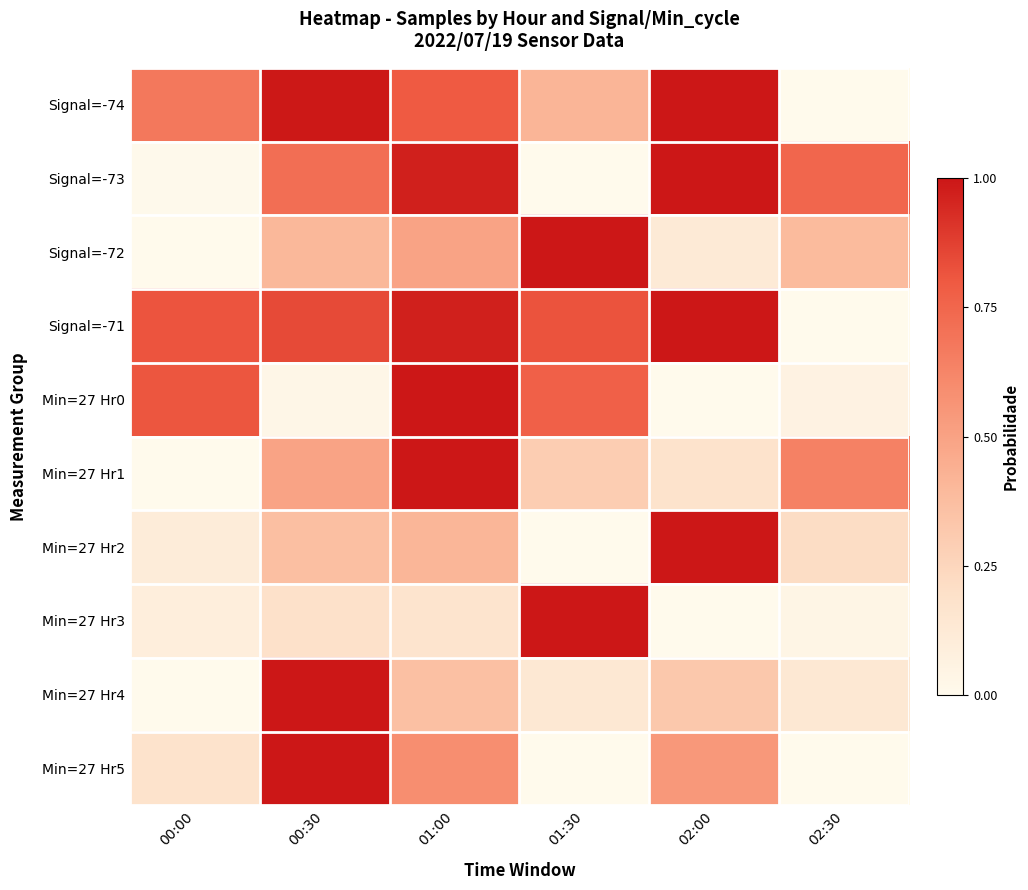

Reading left to right, what are all the values shown in this chart?

Signal=-74: 00:00=0.7	00:30=1.0	01:00=0.8	01:30=0.4	02:00=1.0	02:30=0.0
Signal=-73: 00:00=0.0	00:30=0.7	01:00=1.0	01:30=0.0	02:00=1.0	02:30=0.7
Signal=-72: 00:00=0.0	00:30=0.4	01:00=0.5	01:30=1.0	02:00=0.1	02:30=0.4
Signal=-71: 00:00=0.8	00:30=0.8	01:00=1.0	01:30=0.8	02:00=1.0	02:30=0.0
Min=27 Hr0: 00:00=0.8	00:30=0.0	01:00=1.0	01:30=0.8	02:00=0.0	02:30=0.1
Min=27 Hr1: 00:00=0.0	00:30=0.5	01:00=1.0	01:30=0.3	02:00=0.2	02:30=0.6
Min=27 Hr2: 00:00=0.1	00:30=0.4	01:00=0.4	01:30=0.0	02:00=1.0	02:30=0.2
Min=27 Hr3: 00:00=0.1	00:30=0.2	01:00=0.2	01:30=1.0	02:00=0.0	02:30=0.0
Min=27 Hr4: 00:00=0.0	00:30=1.0	01:00=0.4	01:30=0.1	02:00=0.3	02:30=0.1
Min=27 Hr5: 00:00=0.2	00:30=1.0	01:00=0.6	01:30=0.0	02:00=0.5	02:30=0.0